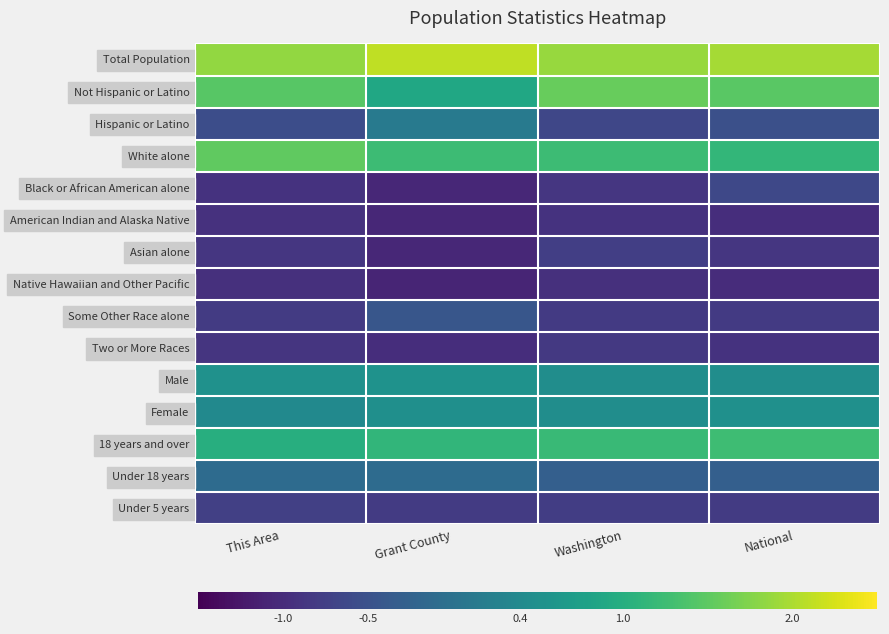

Reading left to right, transcribe all the data shown in this chart.

Total Population: This Area=1.9	Grant County=2.1	Washington=1.9	National=2.0
Not Hispanic or Latino: This Area=1.5	Grant County=0.9	Washington=1.6	National=1.5
Hispanic or Latino: This Area=-0.6	Grant County=0.1	Washington=-0.6	National=-0.5
White alone: This Area=1.5	Grant County=1.2	Washington=1.2	National=1.1
Black or African American alone: This Area=-0.9	Grant County=-1.1	Washington=-0.9	National=-0.6
American Indian and Alaska Native: This Area=-0.9	Grant County=-1.0	Washington=-0.9	National=-1.0
Asian alone: This Area=-0.9	Grant County=-1.1	Washington=-0.8	National=-0.9
Native Hawaiian and Other Pacific: This Area=-0.9	Grant County=-1.1	Washington=-0.9	National=-1.0
Some Other Race alone: This Area=-0.8	Grant County=-0.4	Washington=-0.8	National=-0.8
Two or More Races: This Area=-0.9	Grant County=-1.0	Washington=-0.8	National=-0.9
Male: This Area=0.5	Grant County=0.5	Washington=0.5	National=0.5
Female: This Area=0.4	Grant County=0.5	Washington=0.5	National=0.5
18 years and over: This Area=1.0	Grant County=1.1	Washington=1.2	National=1.3
Under 18 years: This Area=-0.1	Grant County=-0.1	Washington=-0.3	National=-0.3
Under 5 years: This Area=-0.7	Grant County=-0.8	Washington=-0.8	National=-0.8